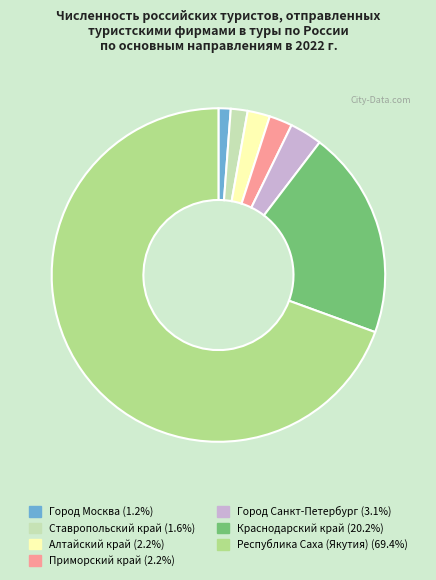

True or false: Краснодарский край accounts for 20% of the total.

True